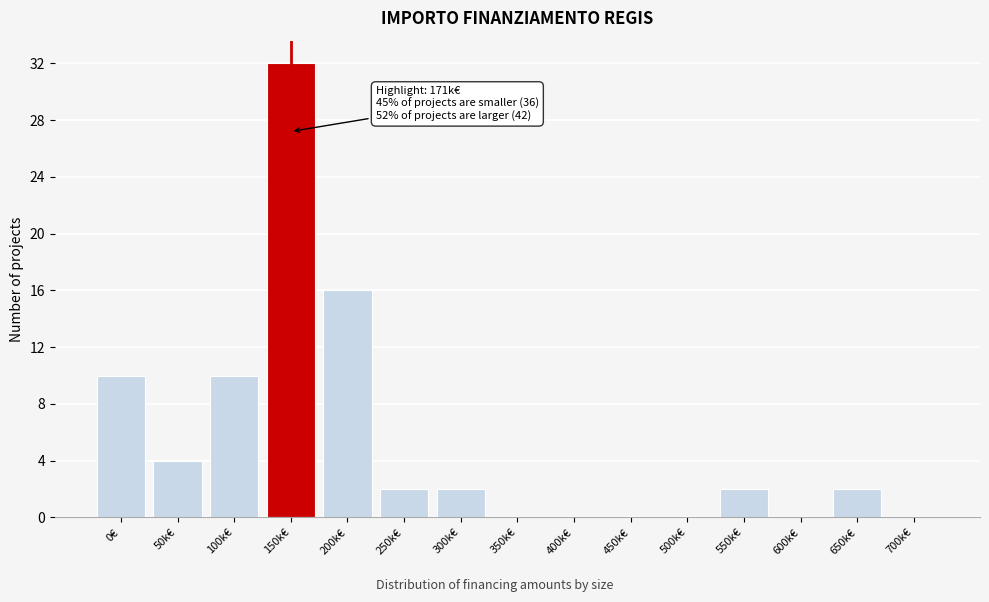

Reading right to left, transcribe all the data shown in this chart.

700k€=0	650k€=2	600k€=0	550k€=2	500k€=0	450k€=0	400k€=0	350k€=0	300k€=2	250k€=2	200k€=16	150k€=32	100k€=10	50k€=4	0€=10